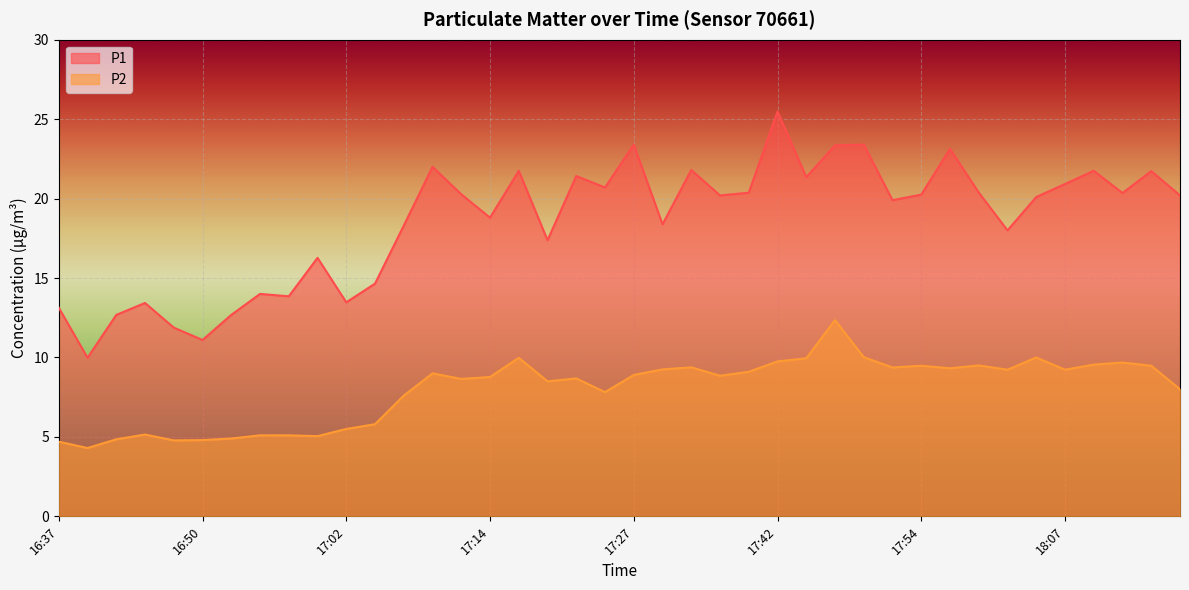

How many values in the P2 series exceed 8?

25